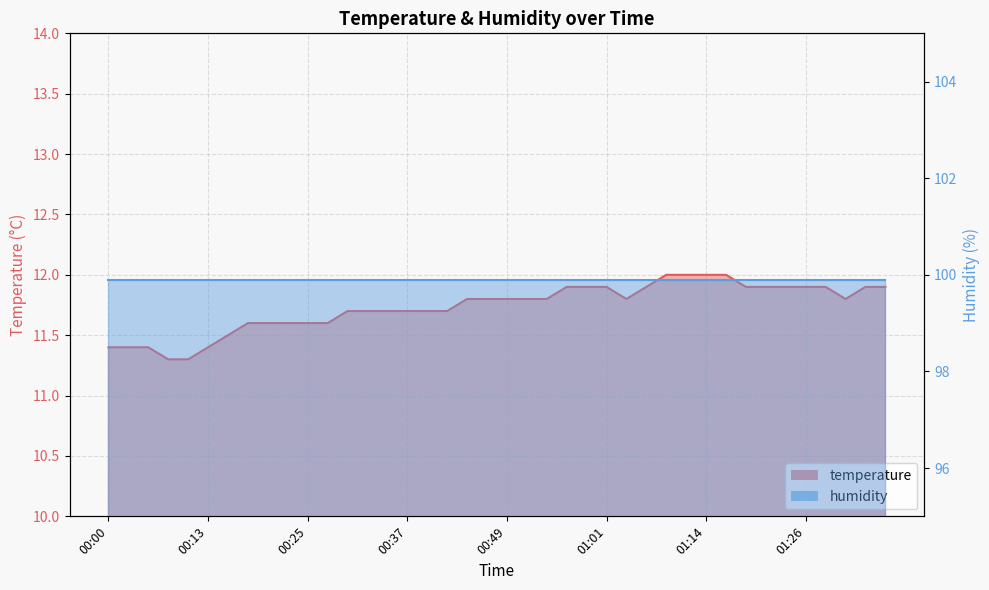

Reading left to right, transcribe all the data shown in this chart.

00:00=11.4	00:03=11.4	00:05=11.4	00:08=11.3	00:10=11.3	00:13=11.4	00:15=11.5	00:17=11.6	00:20=11.6	00:22=11.6	00:25=11.6	00:27=11.6	00:30=11.7	00:32=11.7	00:35=11.7	00:37=11.7	00:39=11.7	00:42=11.7	00:44=11.8	00:47=11.8	00:49=11.8	00:52=11.8	00:54=11.8	00:56=11.9	00:59=11.9	01:01=11.9	01:04=11.8	01:06=11.9	01:09=12.0	01:11=12.0	01:14=12.0	01:16=12.0	01:18=11.9	01:21=11.9	01:23=11.9	01:26=11.9	01:28=11.9	01:31=11.8	01:33=11.9	01:36=11.9